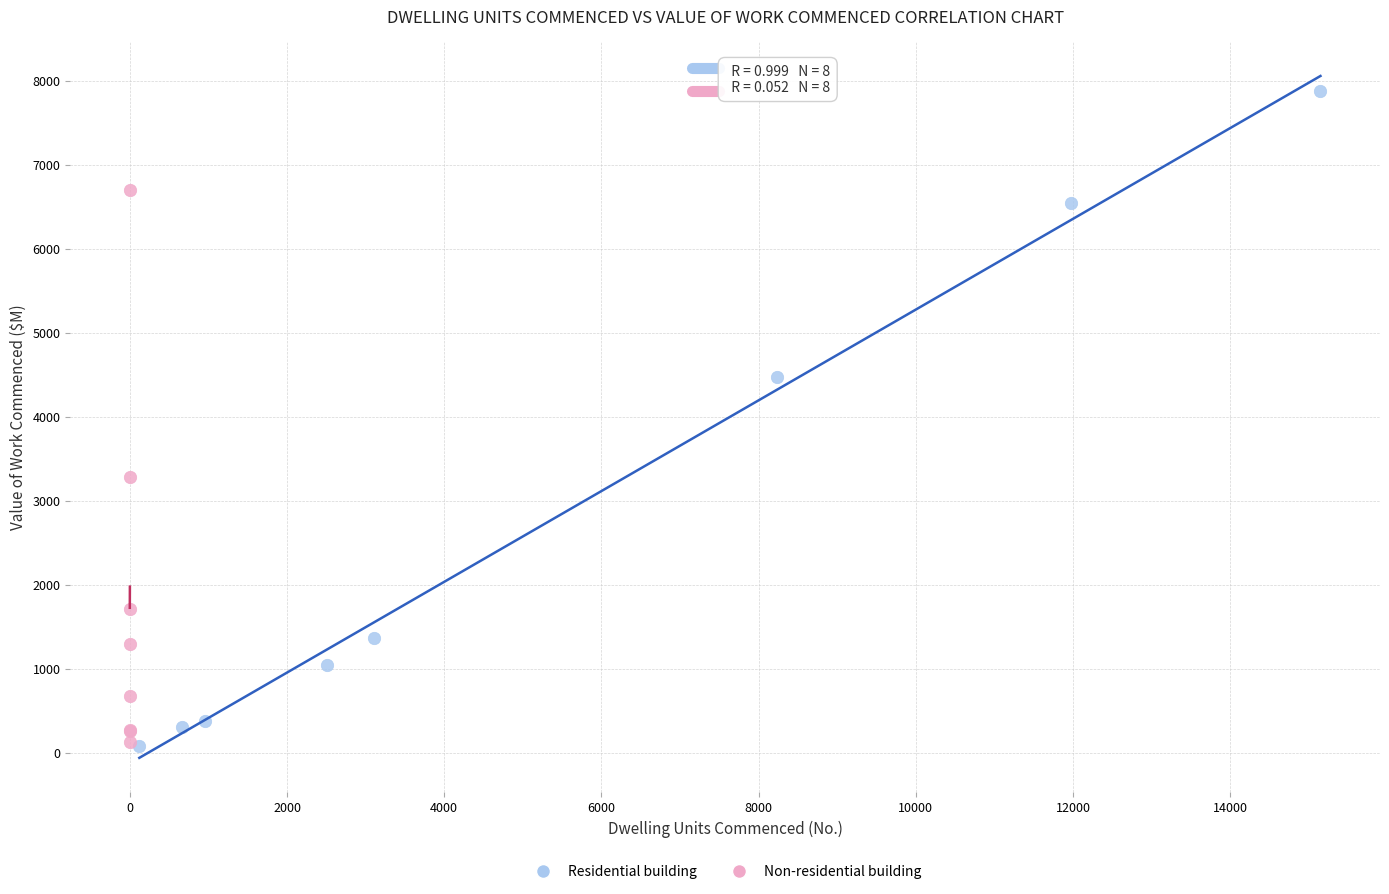

Which series has the largest Y range (max minus min)?

Residential building